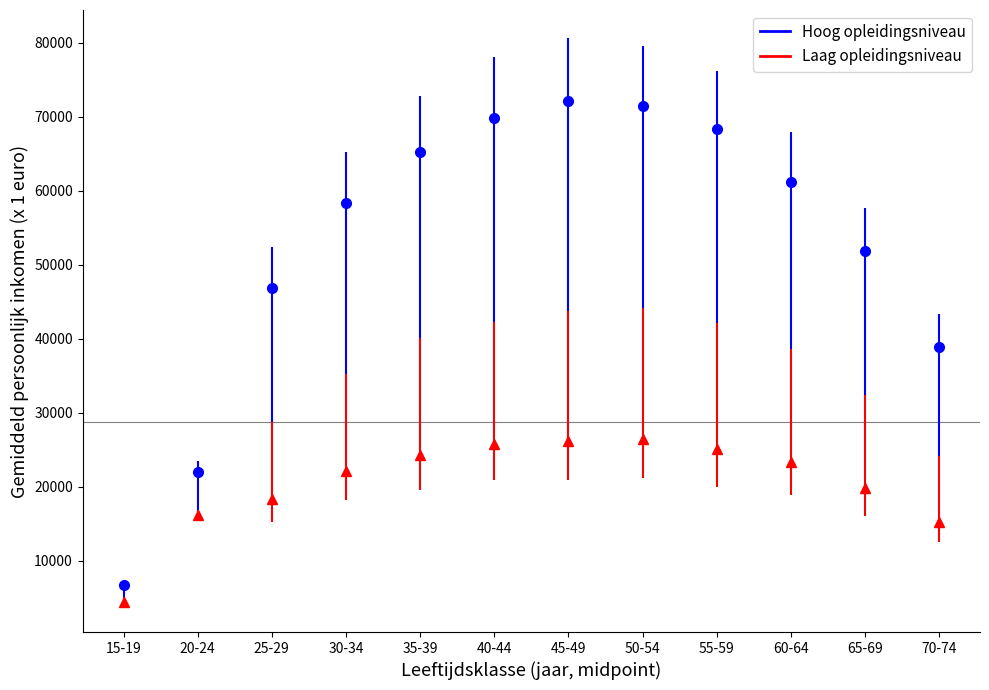

What is the difference between the highest and lowest values at 30-34?

36200